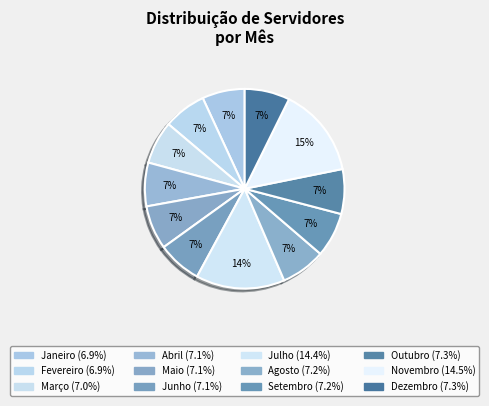

Is there a majority slice in this chart?

No